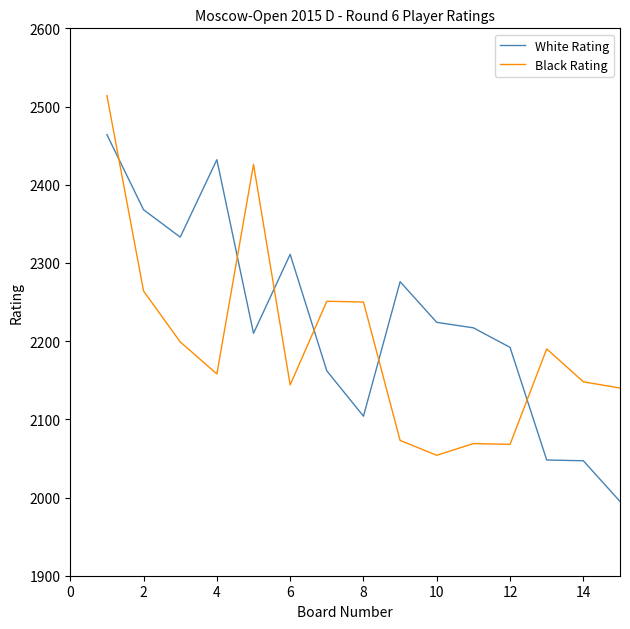

True or false: Black Rating and White Rating cross at least once.

True